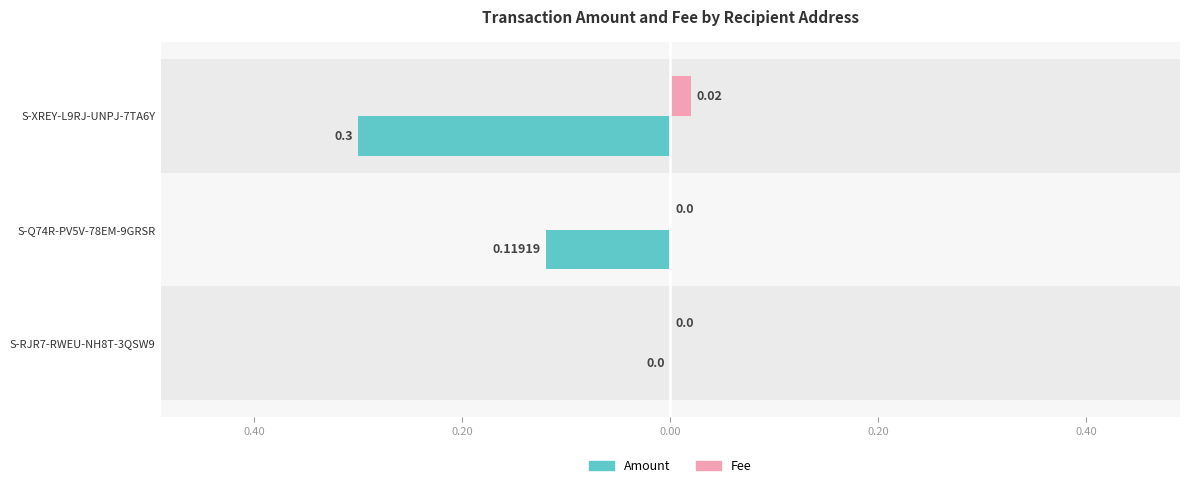

How many Fee values are between 0 and 1?

3